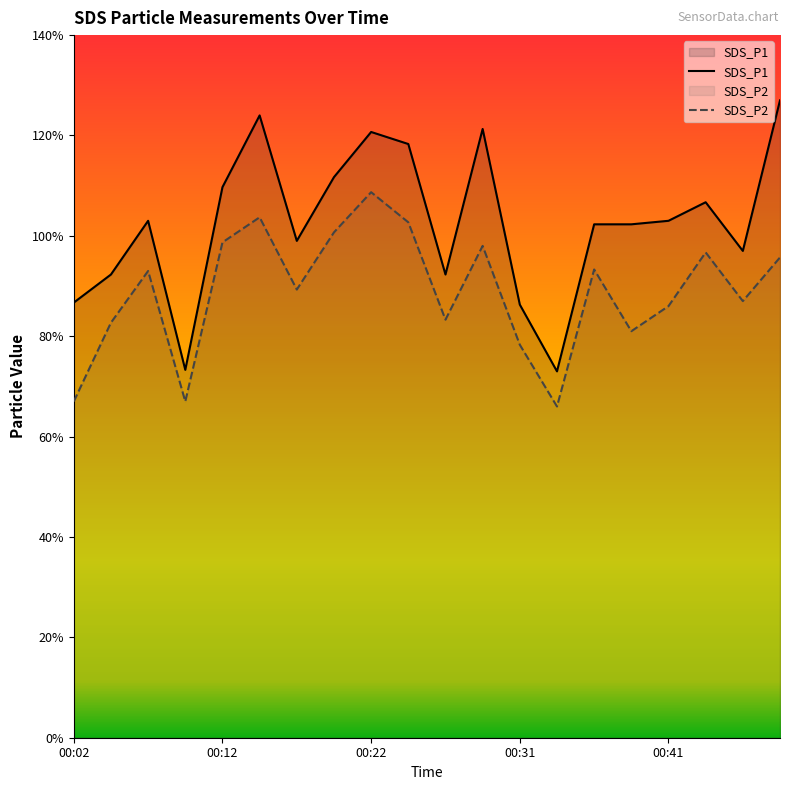

True or false: SDS_P1 and SDS_P2 intersect in this chart.

False